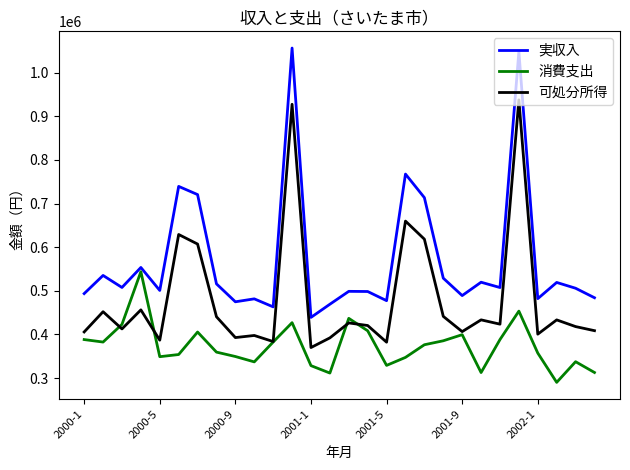

True or false: 可処分所得 and 実収入 intersect in this chart.

False